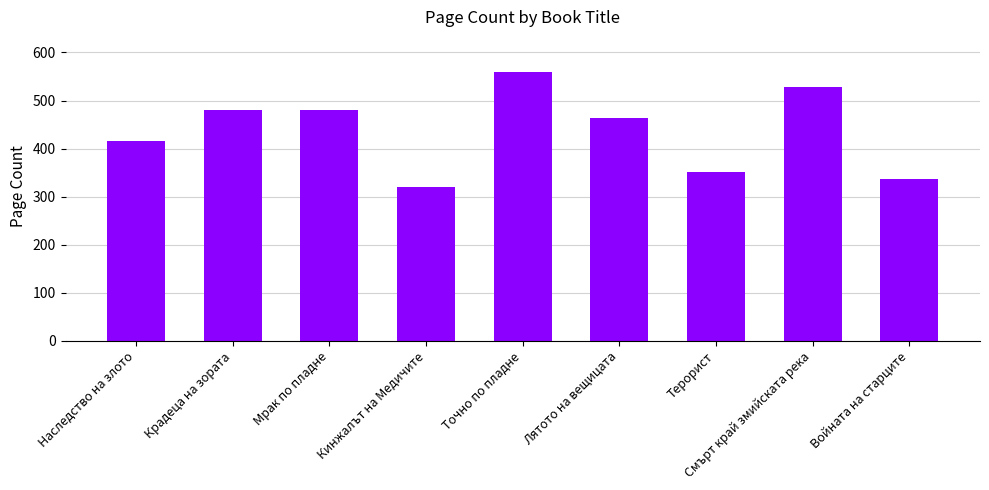

Does the chart contain any negative values?

No